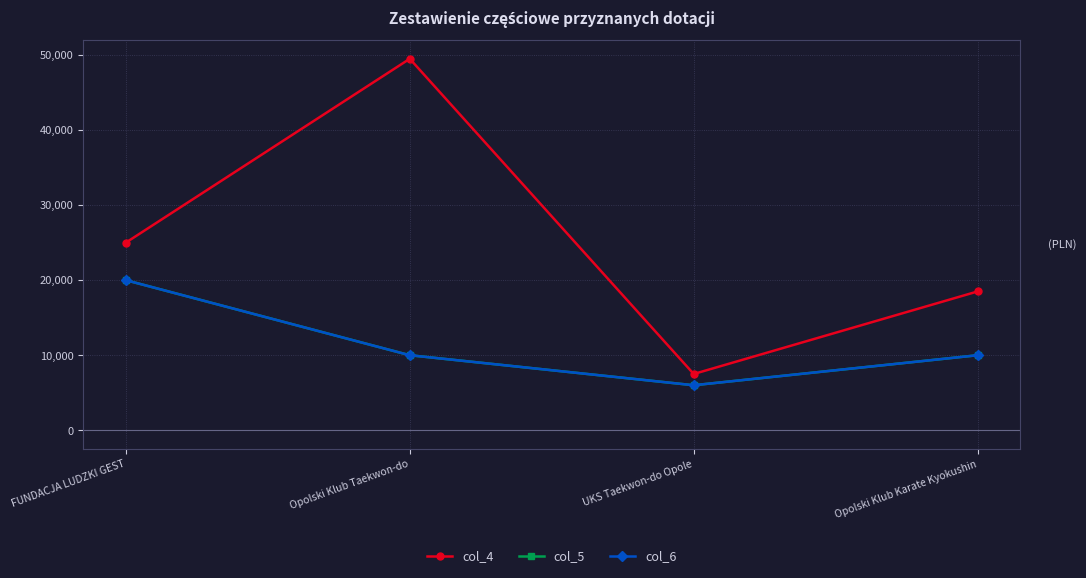

Reading right to left, list all the values displayed in this chart.

col_4: Opolski Klub Karate Kyokushin=18500	UKS Taekwon-do Opole=7500	Opolski Klub Taekwon-do=49500	FUNDACJA LUDZKI GEST=25000
col_5: Opolski Klub Karate Kyokushin=10000	UKS Taekwon-do Opole=6000	Opolski Klub Taekwon-do=10000	FUNDACJA LUDZKI GEST=20000
col_6: Opolski Klub Karate Kyokushin=10000	UKS Taekwon-do Opole=6000	Opolski Klub Taekwon-do=10000	FUNDACJA LUDZKI GEST=20000